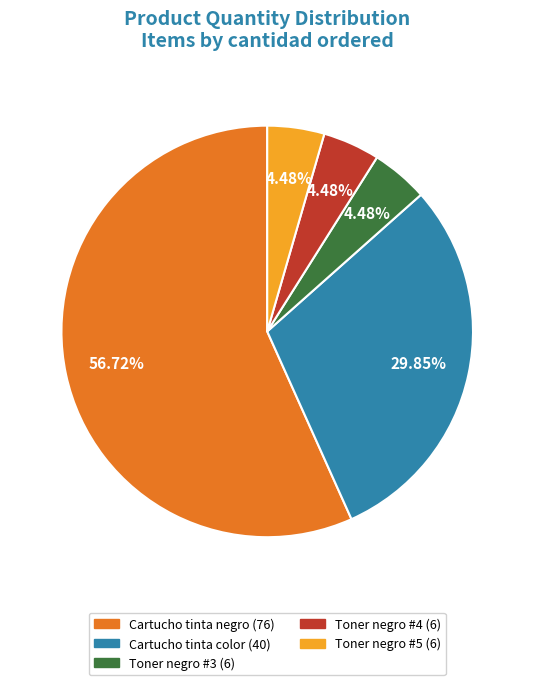

True or false: Toner negro #3 (6) accounts for 4% of the total.

True